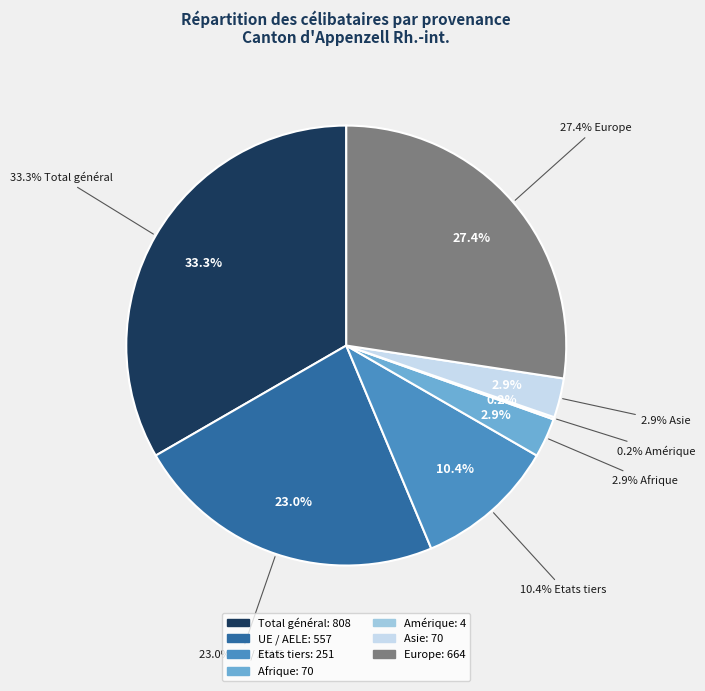

What percentage is the UE / AELE slice, to the nearest percent?

23%